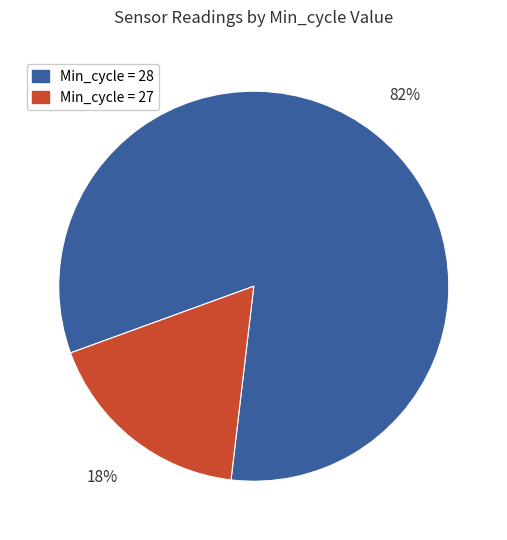

To the nearest percent, what is the average slice percentage?

50%